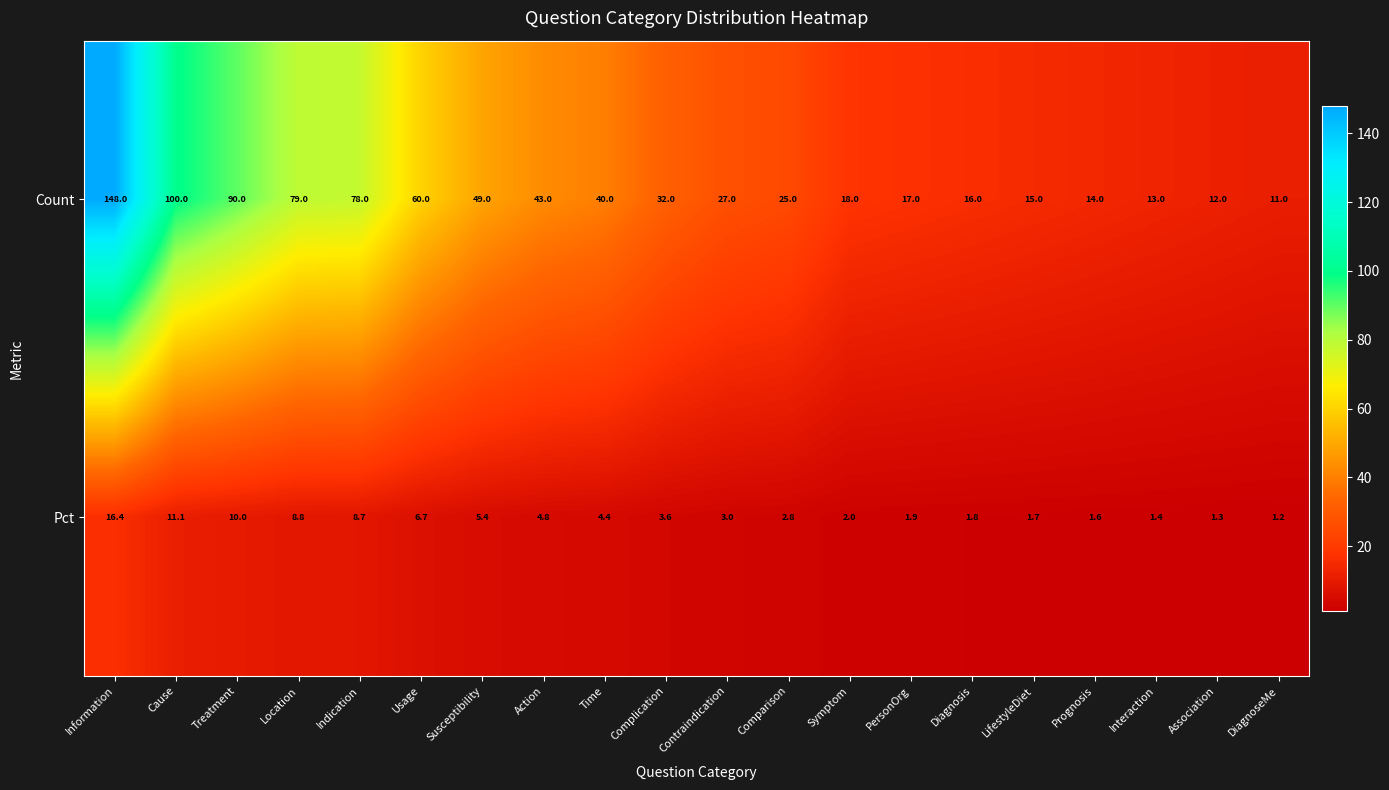

How many values in the row_0 series exceed 32?

9